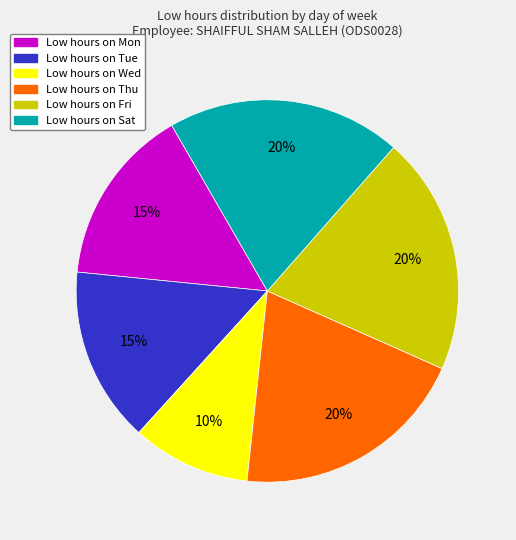

To the nearest percent, what is the average slice percentage?

17%